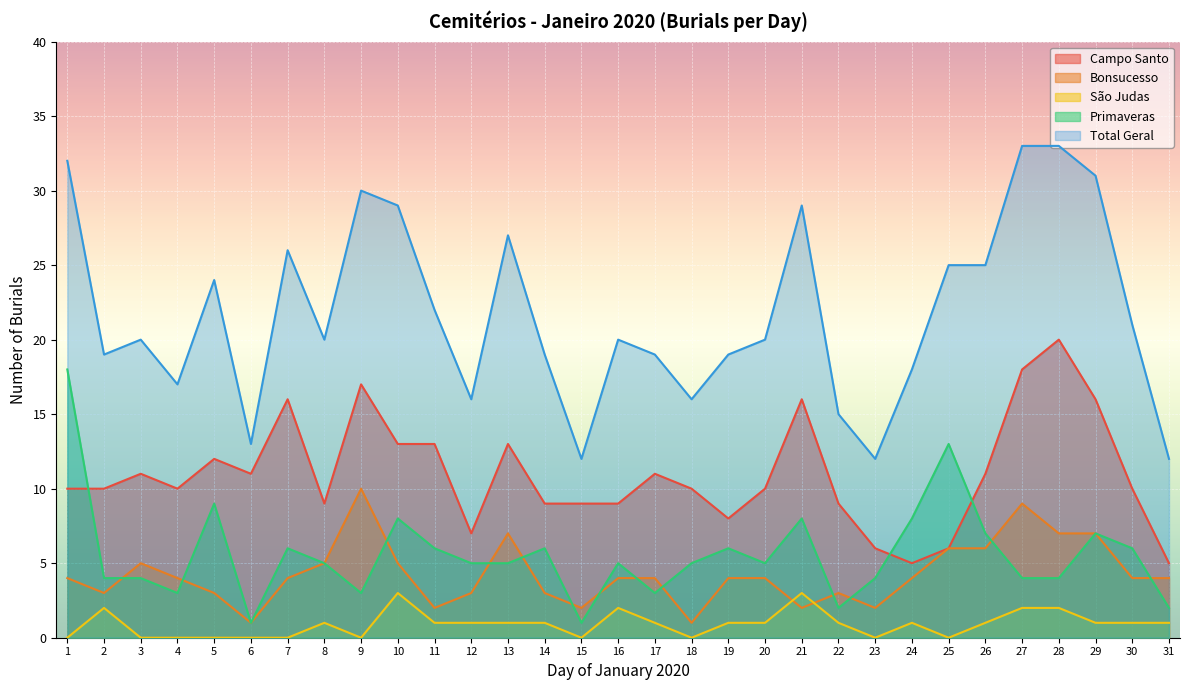

Reading left to right, what are all the values shown in this chart?

Campo Santo: 10	10	11	10	12	11	16	9	17	13	13	7	13	9	9	9	11	10	8	10	16	9	6	5	6	11	18	20	16	10	5
Bonsucesso: 4	3	5	4	3	1	4	5	10	5	2	3	7	3	2	4	4	1	4	4	2	3	2	4	6	6	9	7	7	4	4
São Judas: 0	2	0	0	0	0	0	1	0	3	1	1	1	1	0	2	1	0	1	1	3	1	0	1	0	1	2	2	1	1	1
Primaveras: 18	4	4	3	9	1	6	5	3	8	6	5	5	6	1	5	3	5	6	5	8	2	4	8	13	7	4	4	7	6	2
Total Geral: 32	19	20	17	24	13	26	20	30	29	22	16	27	19	12	20	19	16	19	20	29	15	12	18	25	25	33	33	31	21	12